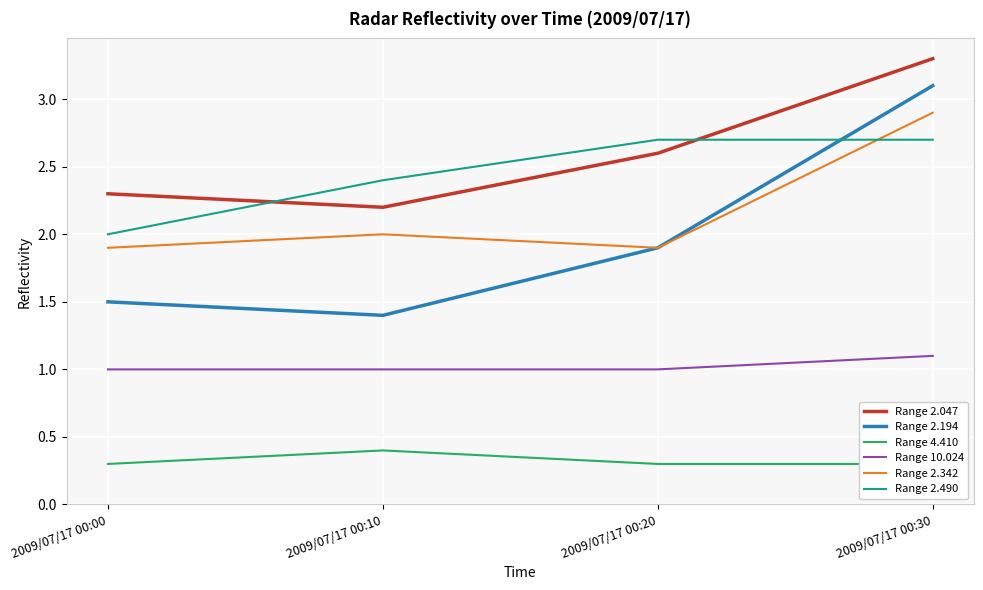

What is the total value across all series at 2009/07/17 00:20?

10.4